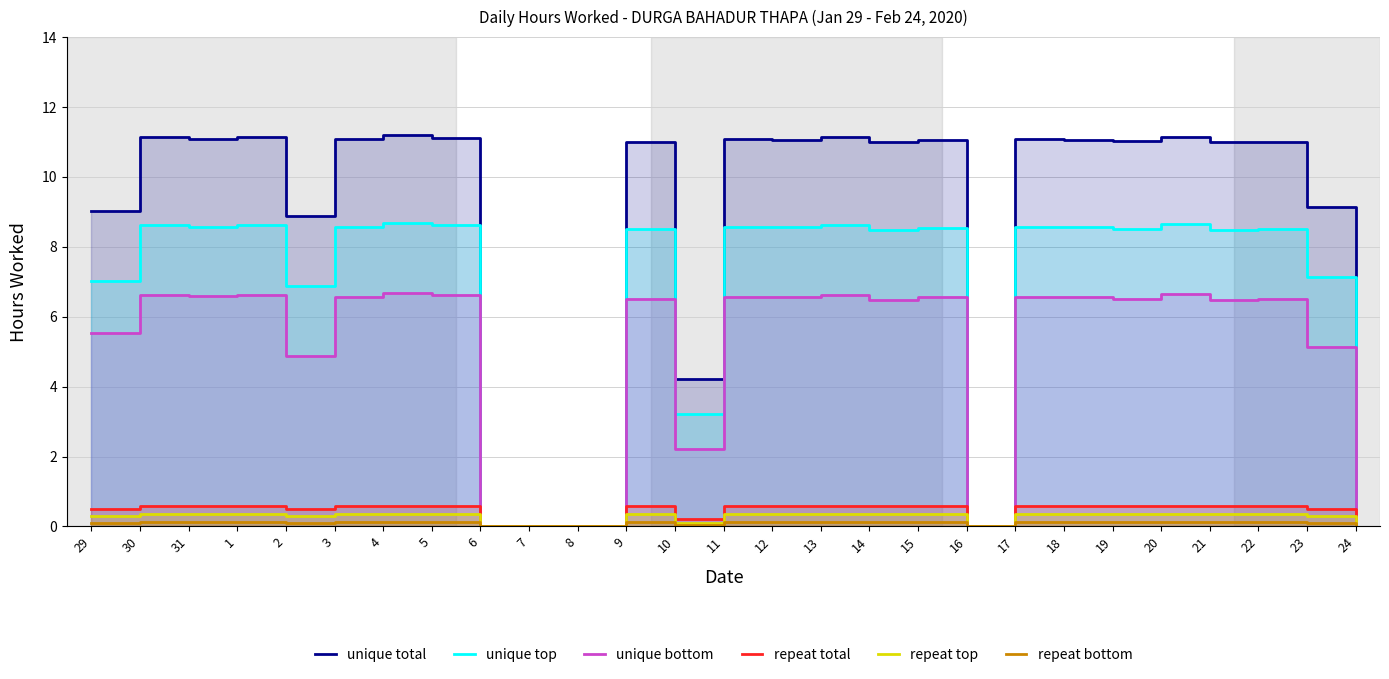

Which has a higher value, 20 or 22?

20